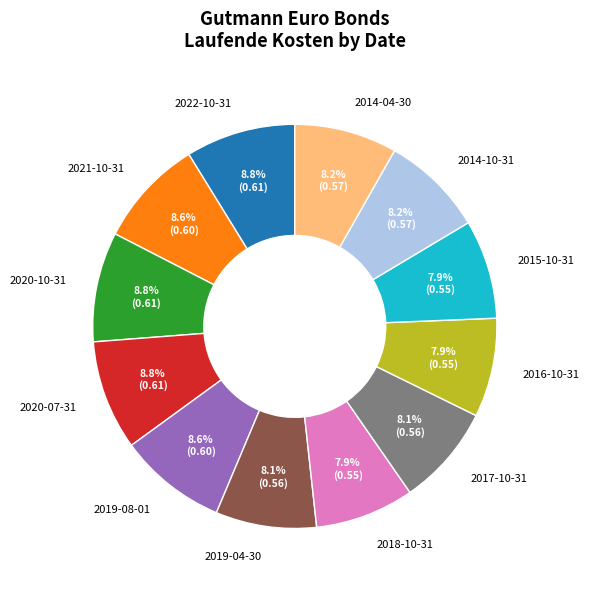

Is it true that 2019-08-01 is 9% of the pie?

True